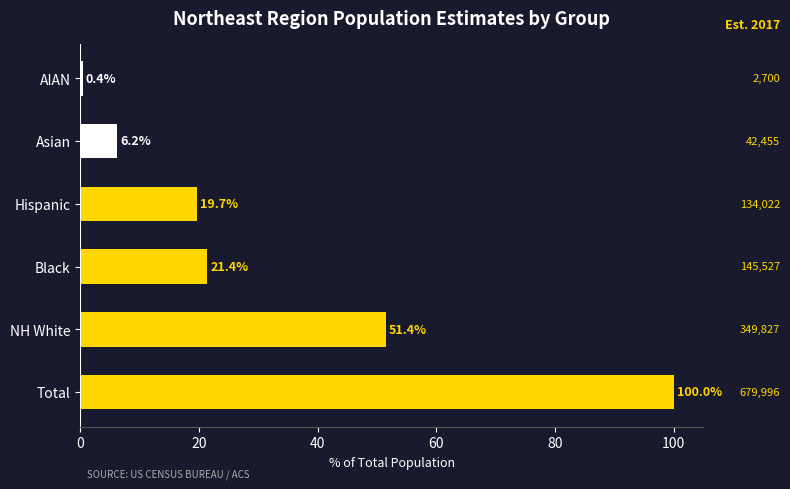

Where is the data nearest to the value 50?

NH White